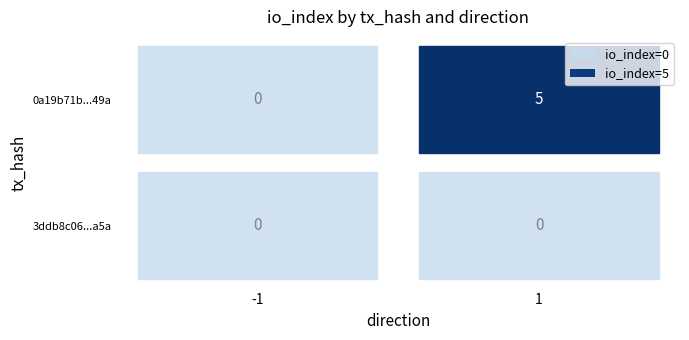

Which series changed the most between -1 and 1?

0a19b71b0ee18541e0449043c5abdebc515c449